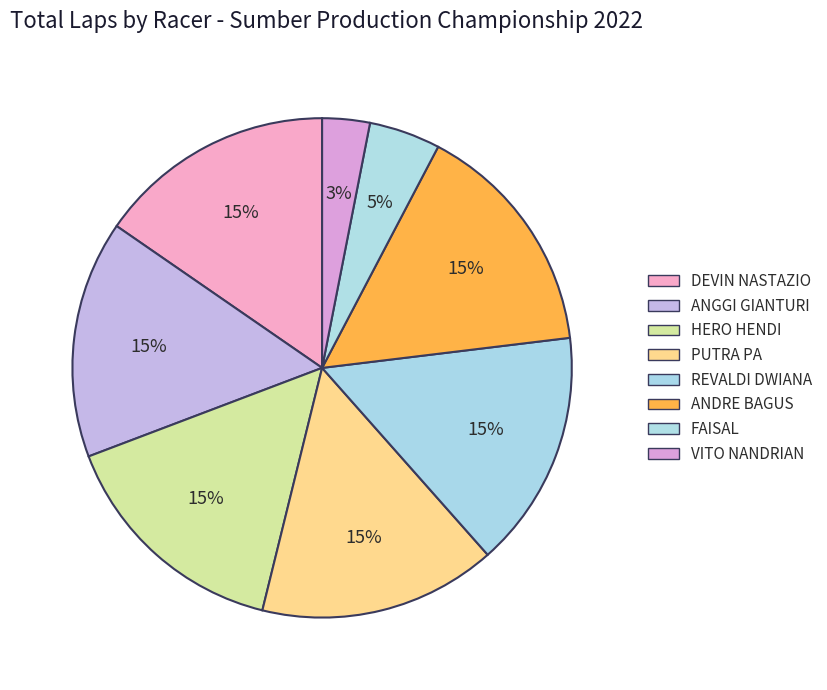

To the nearest percent, what percentage of the pie is PUTRA PA?

15%